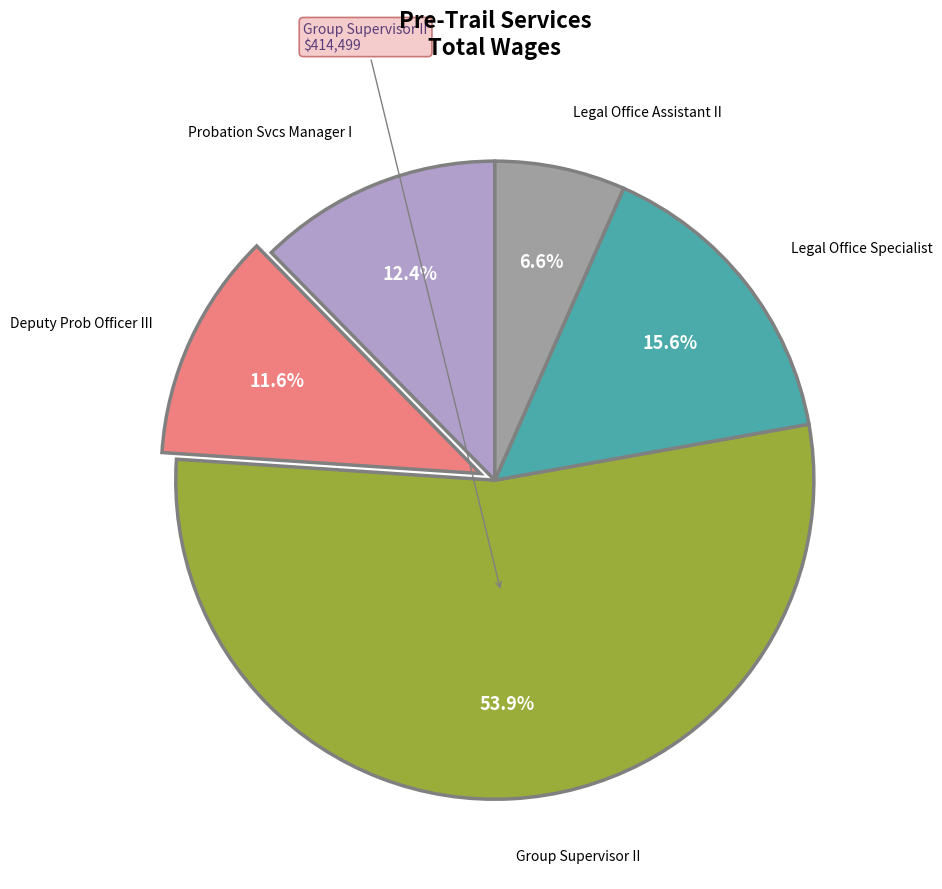

Is there any slice that represents more than half of the pie?

Yes